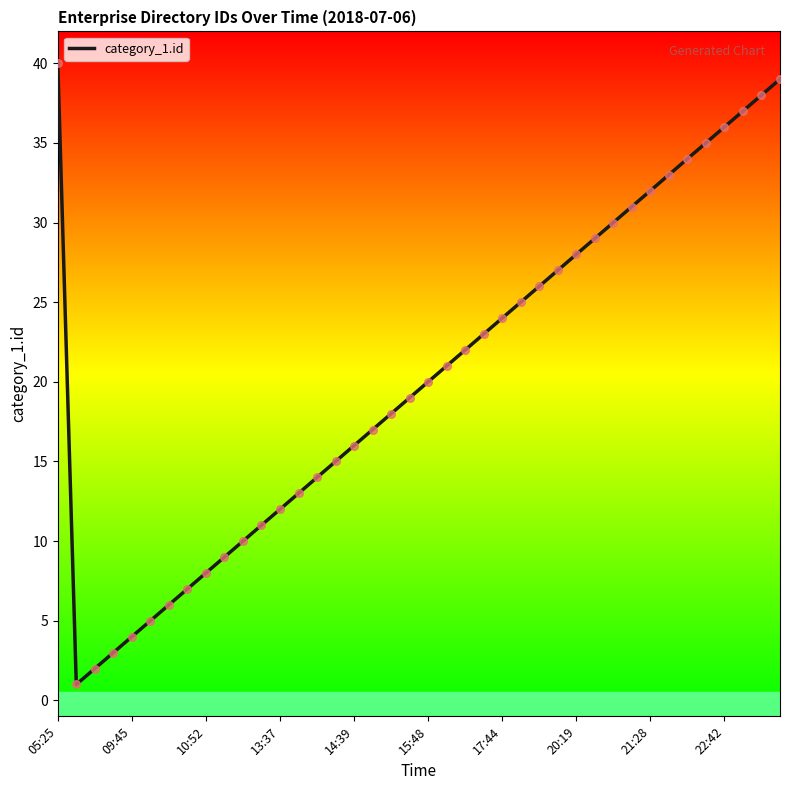

What is the difference between the maximum and minimum values?

39